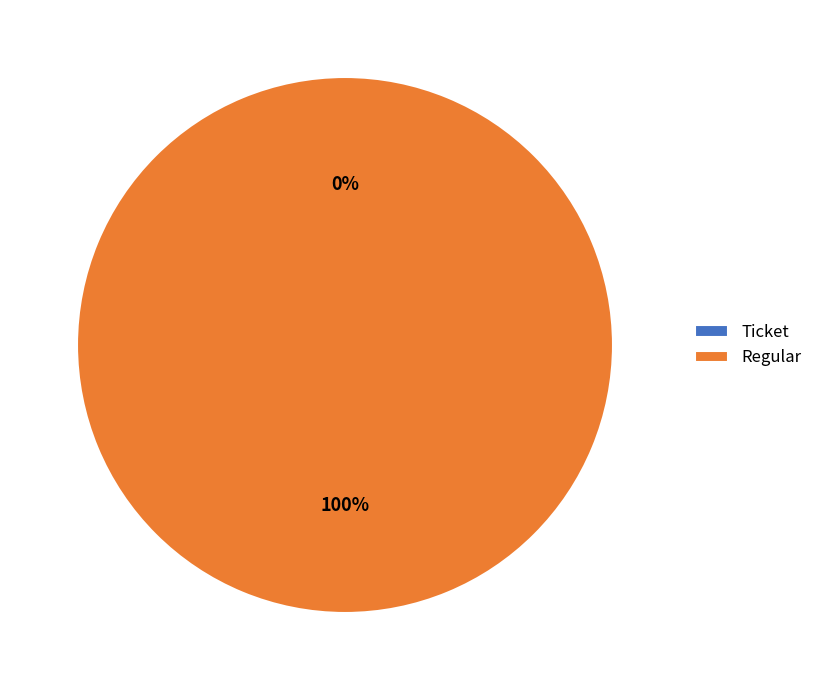

What portion of the pie excludes Ticket?

100.0%